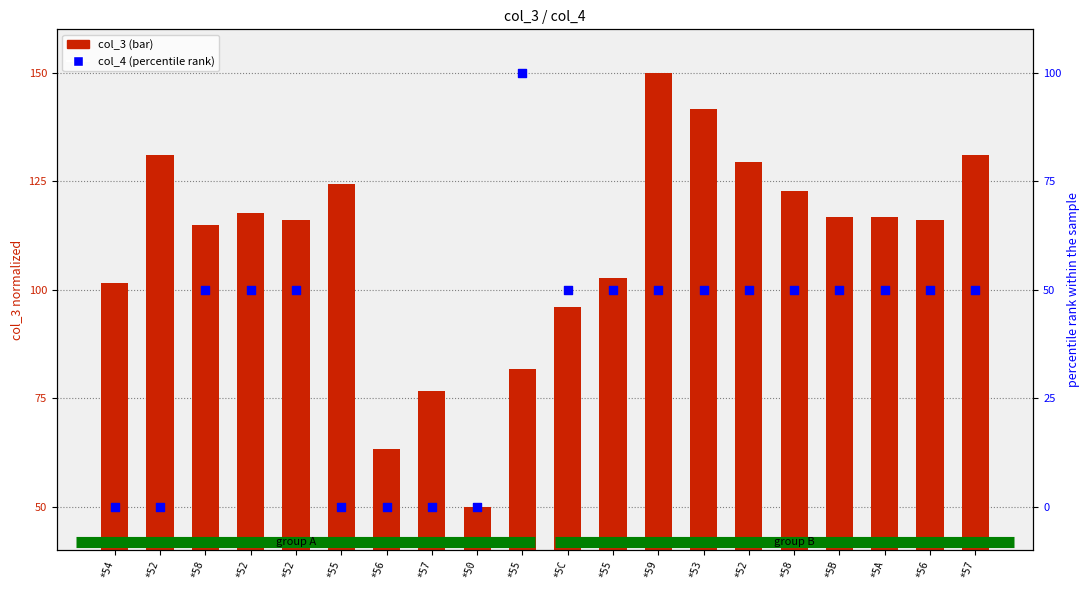

At how many categories does at least one series exceed 33?

20